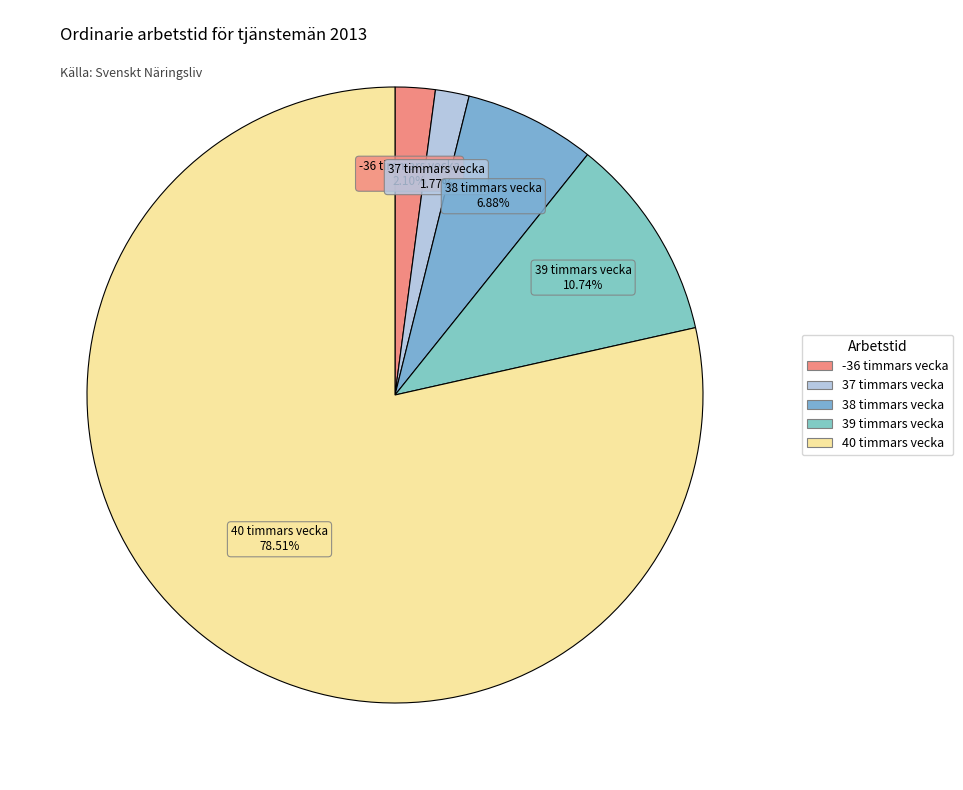

Which category has the biggest portion of the pie?

40 timmars vecka